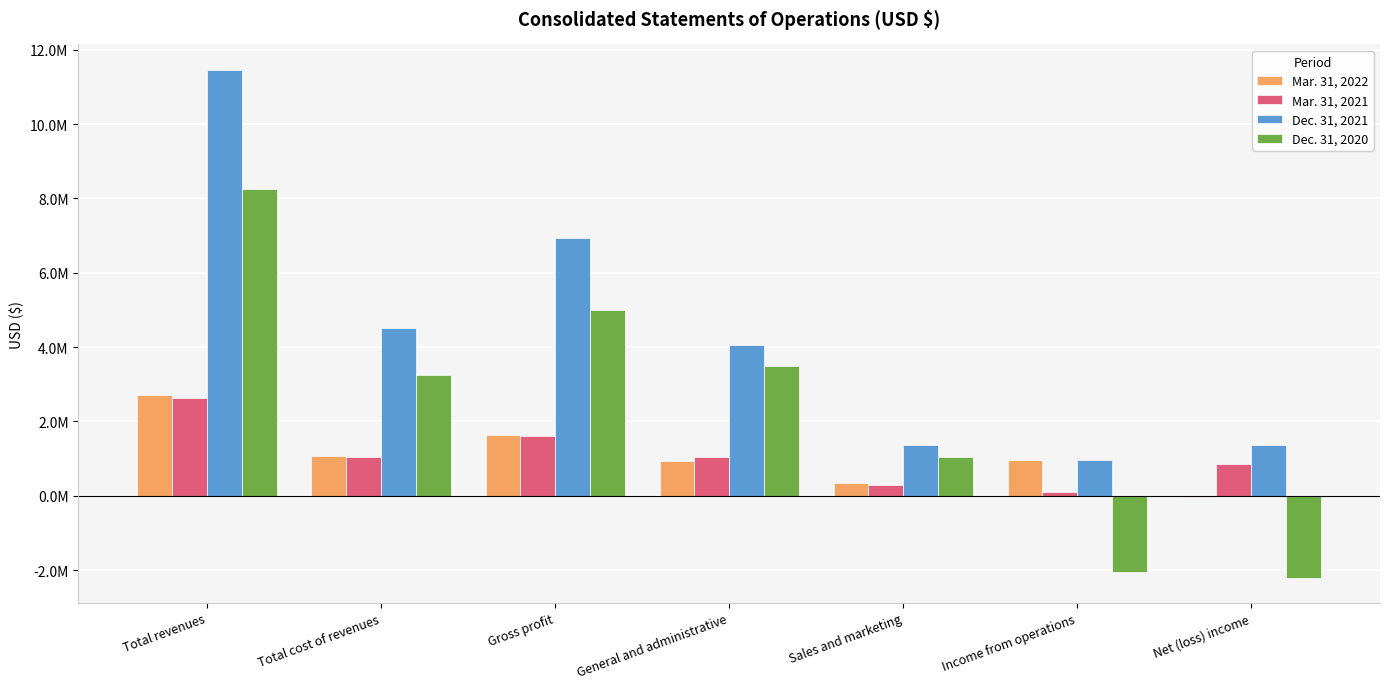

What is the difference between the highest and lowest values at Total cost of revenues?

3486968